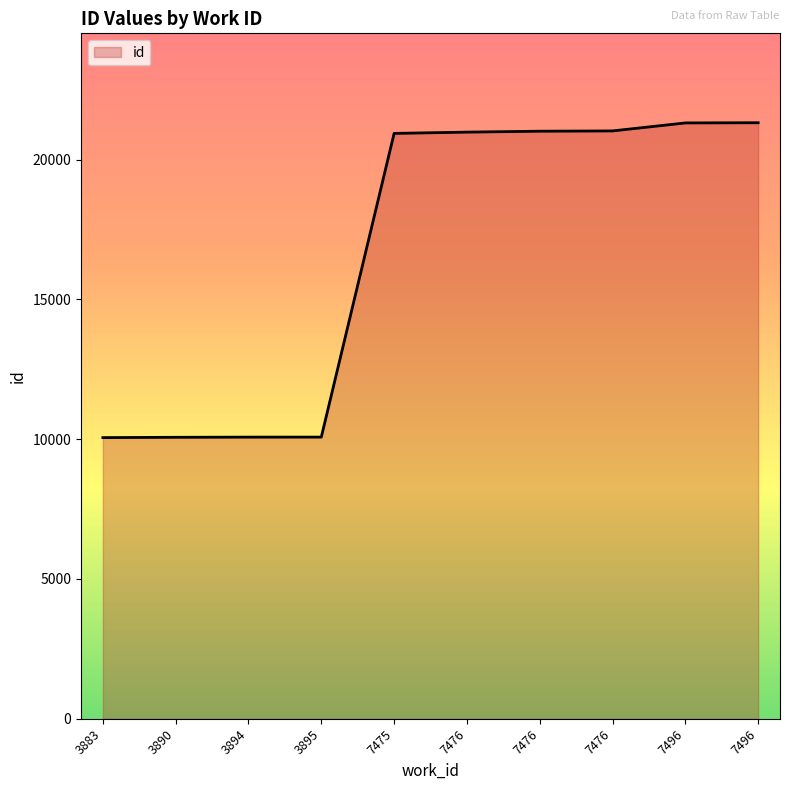

Reading left to right, list all the values displayed in this chart.

10055	10066	10072	10073	20935	20981	21014	21024	21310	21317